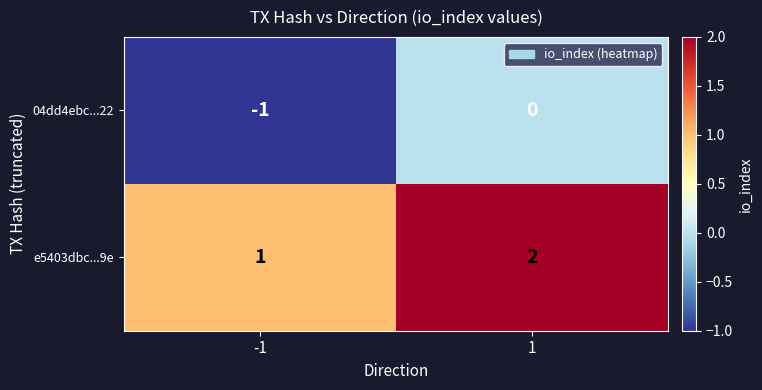

What is the sum of all e5403dbc...9e values?

3